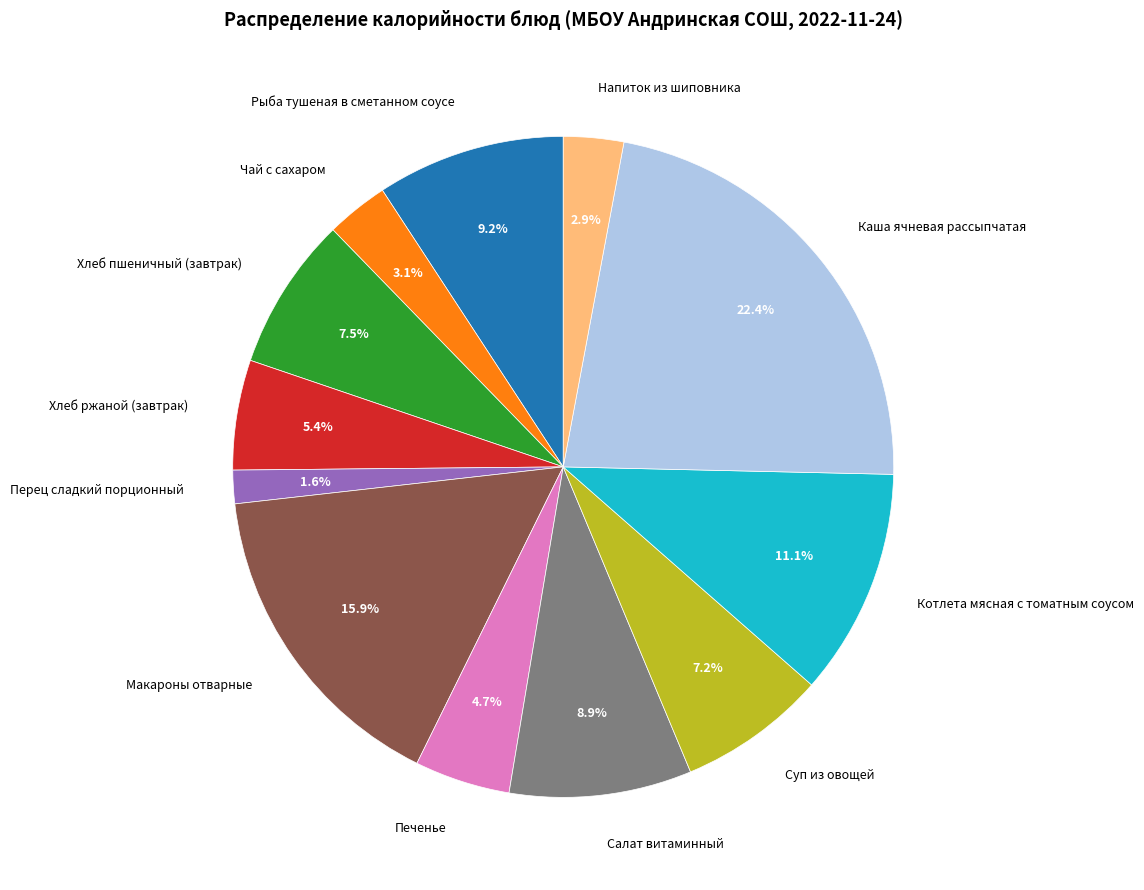

How many segments does this pie chart have?

12